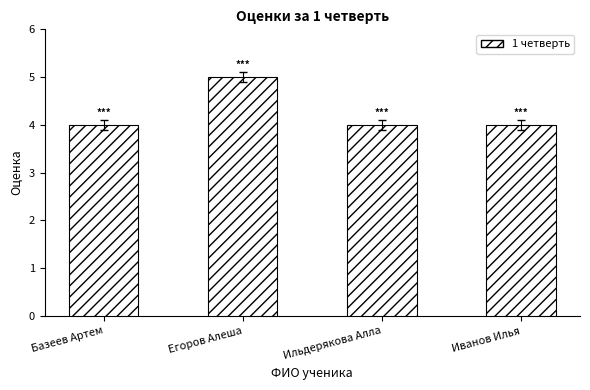

Approximately how many times larger is the value at Ильдерякова Алла compared to Иванов Илья?

1.0